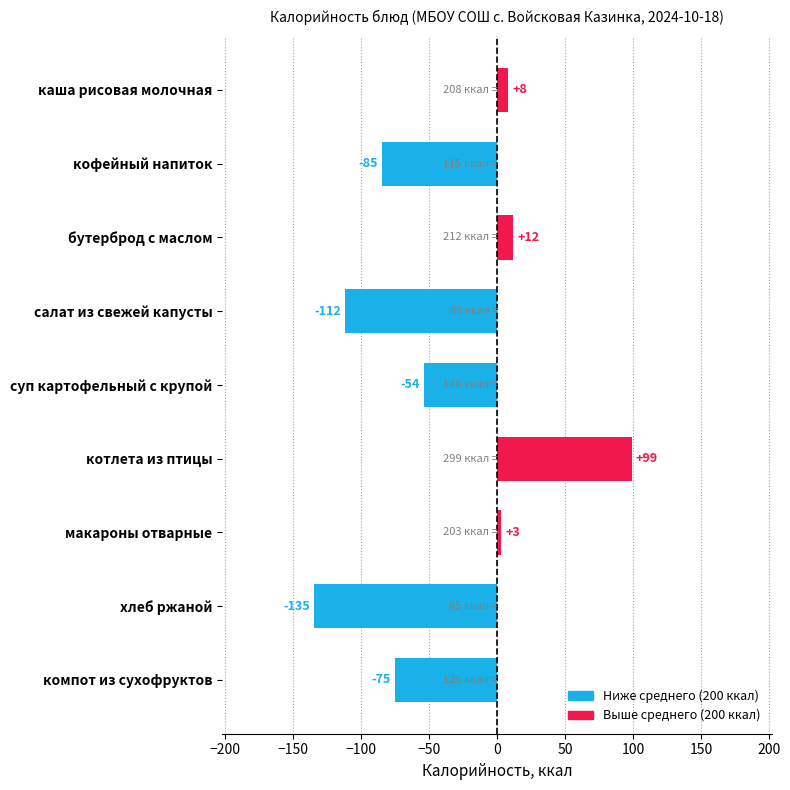

How many values are below zero?

5